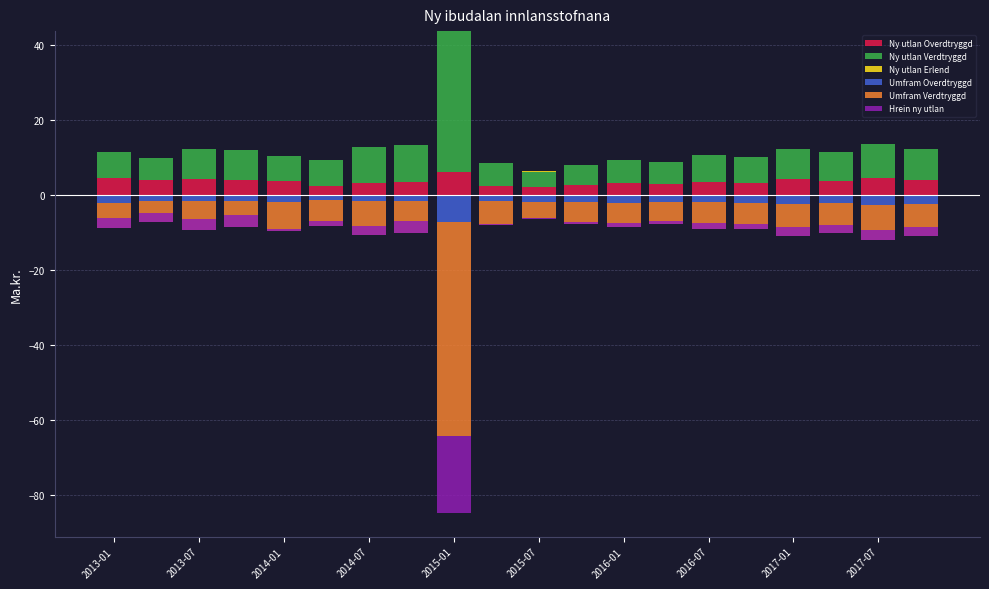

The value of Hrein ny utlan at 2016-07 is 2.6. True or false?

False